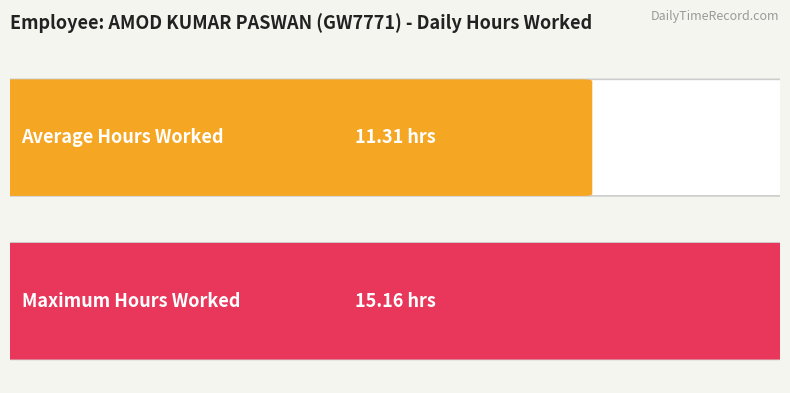

What is the greatest value displayed?

15.2